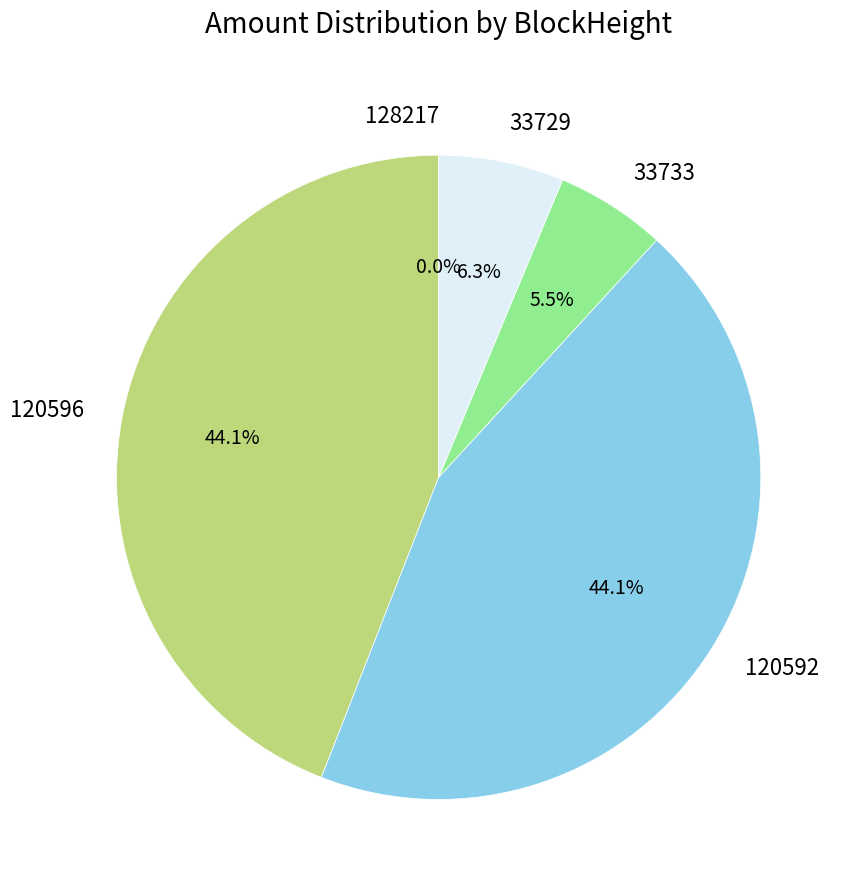

Rank the categories by value from highest to lowest.

120592, 120596, 33729, 33733, 128217